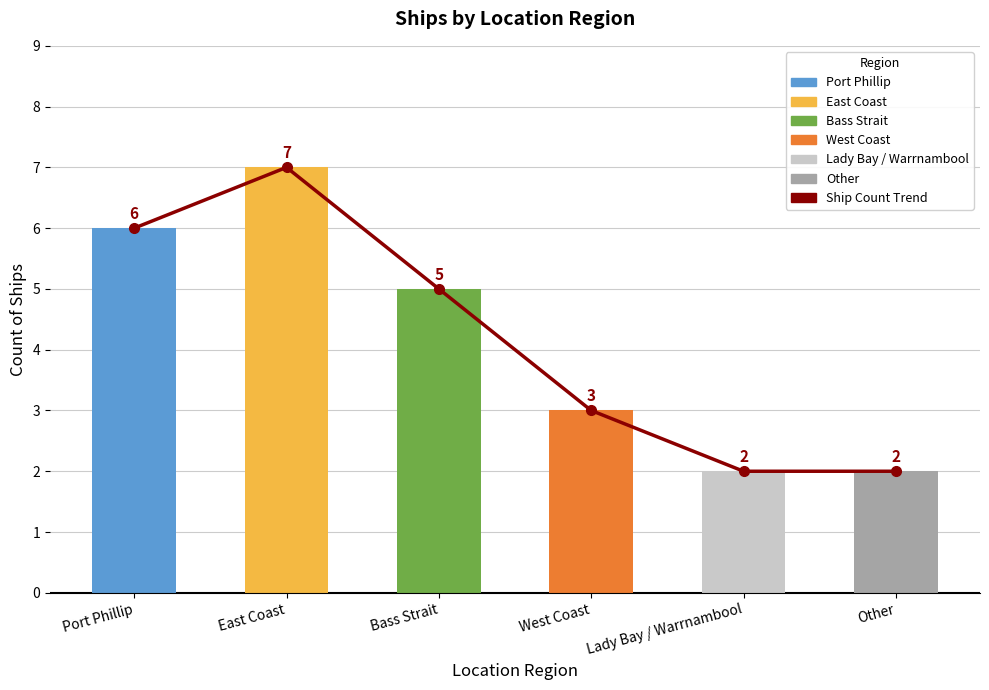

What is the label of the 1st bar from the left?

Port Phillip